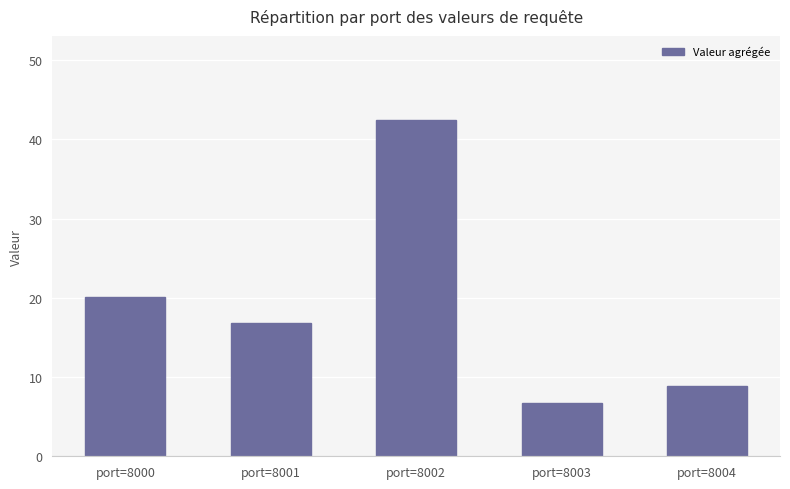

List the labels in order of value, smallest first.

port=8003, port=8004, port=8001, port=8000, port=8002